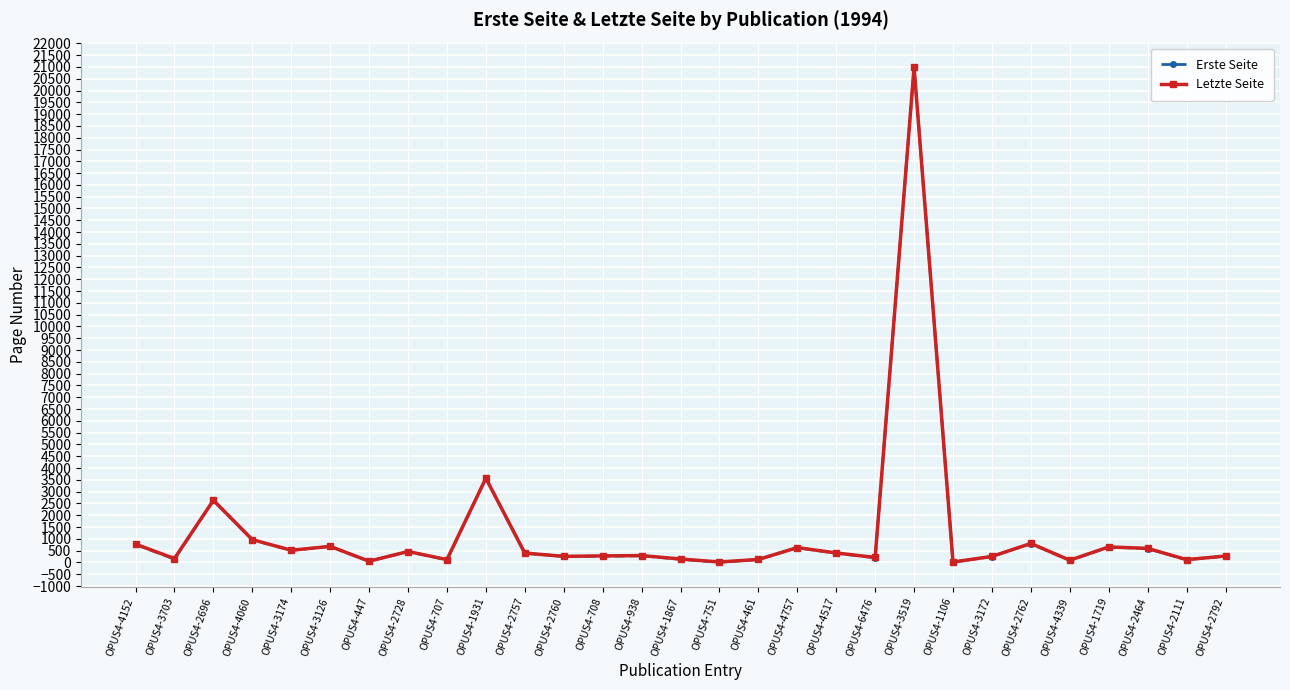

True or false: Erste Seite has more than 2 points higher than both neighbors.

True